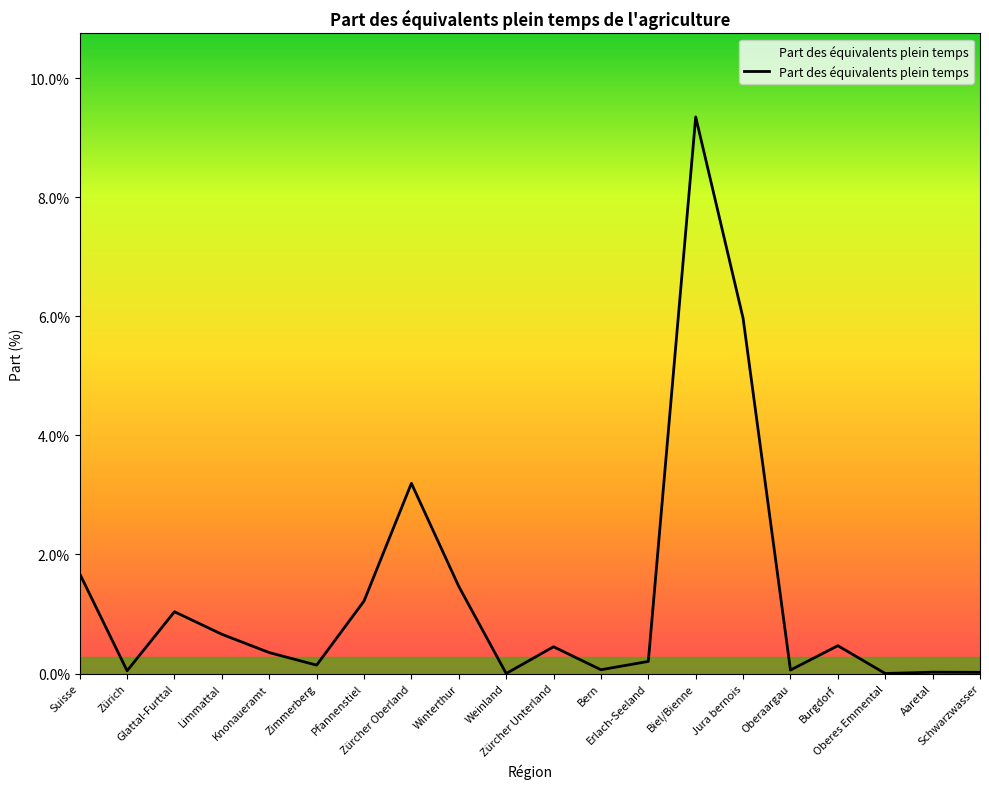

What is the greatest value displayed?

9.4